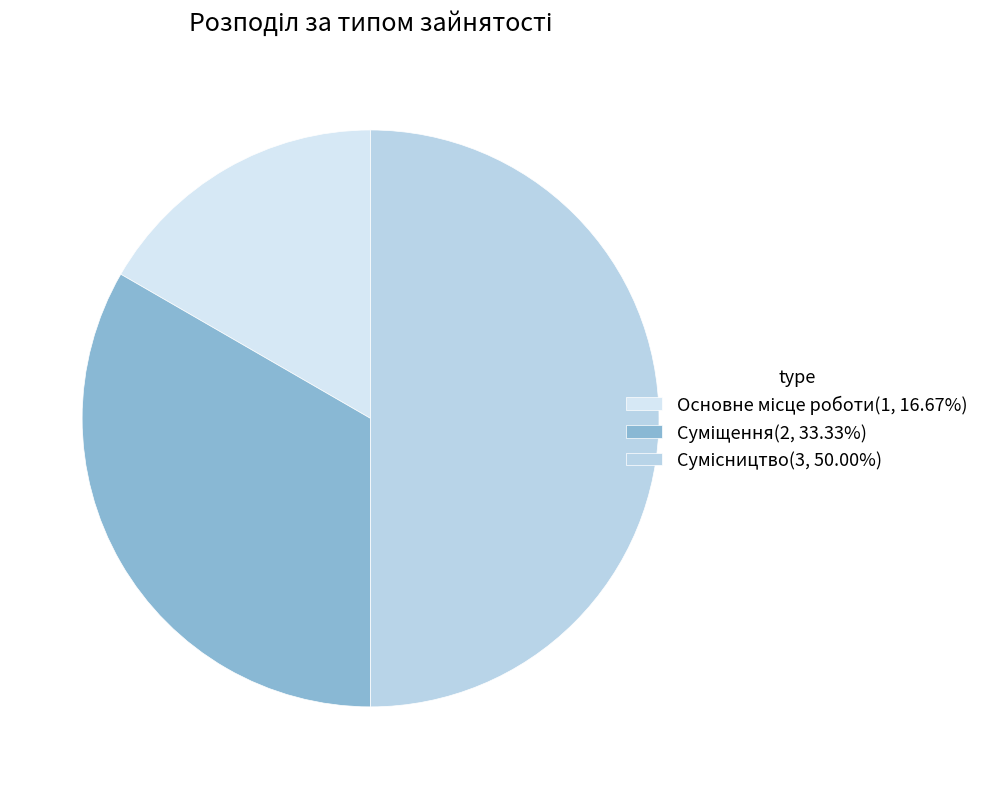

How many segments does this pie chart have?

3